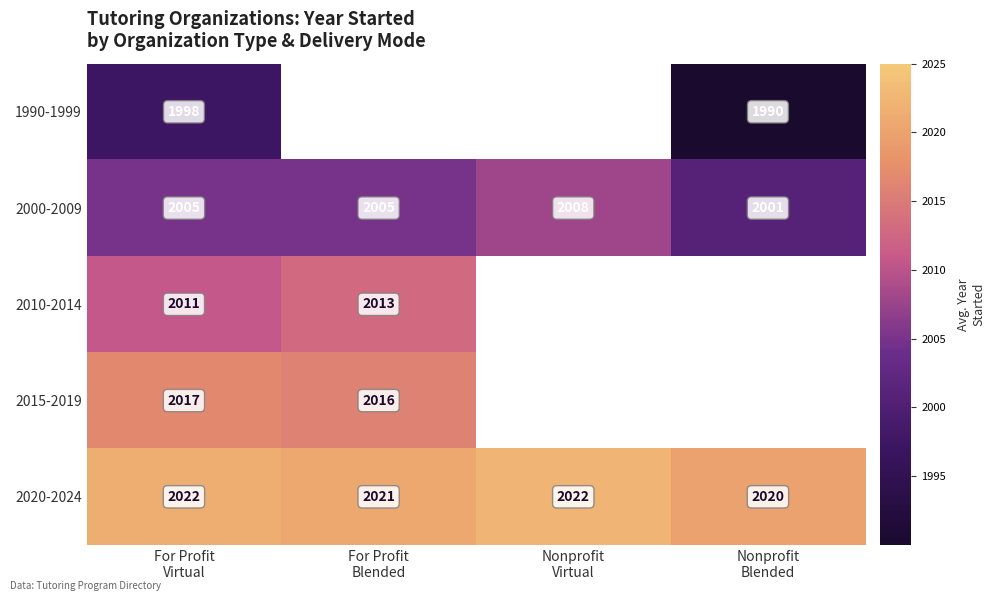

What is the sum of all 2000-2009 values?

8019.0